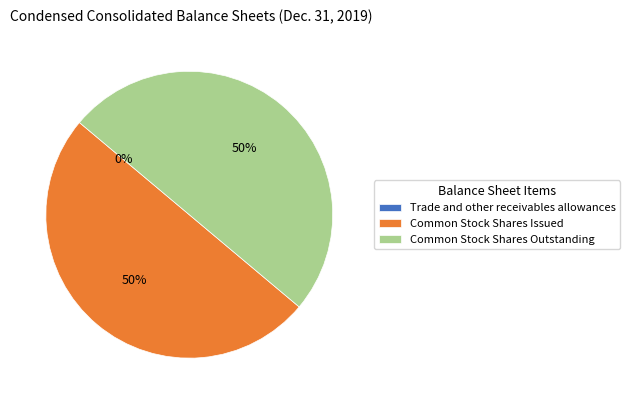

Is it true that Trade and other receivables allowances is 0% of the pie?

True